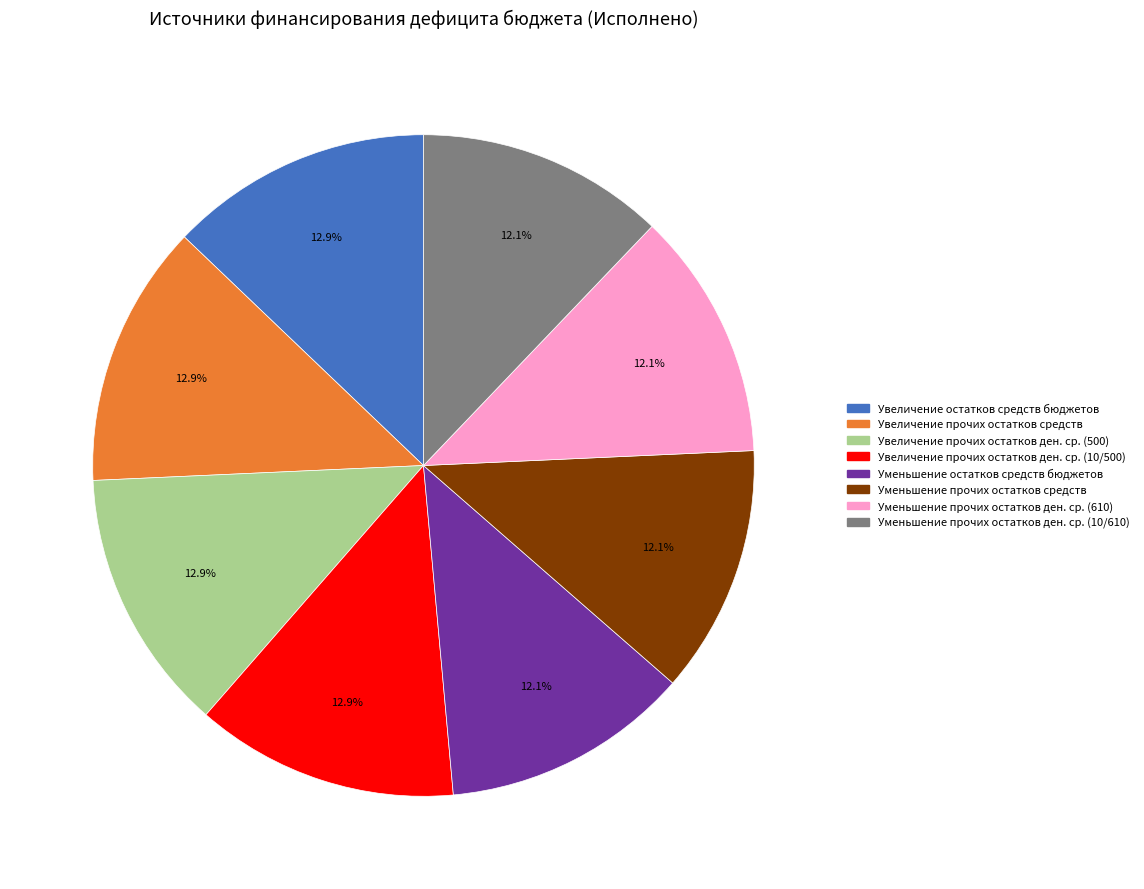

Is there any slice that represents more than half of the pie?

No